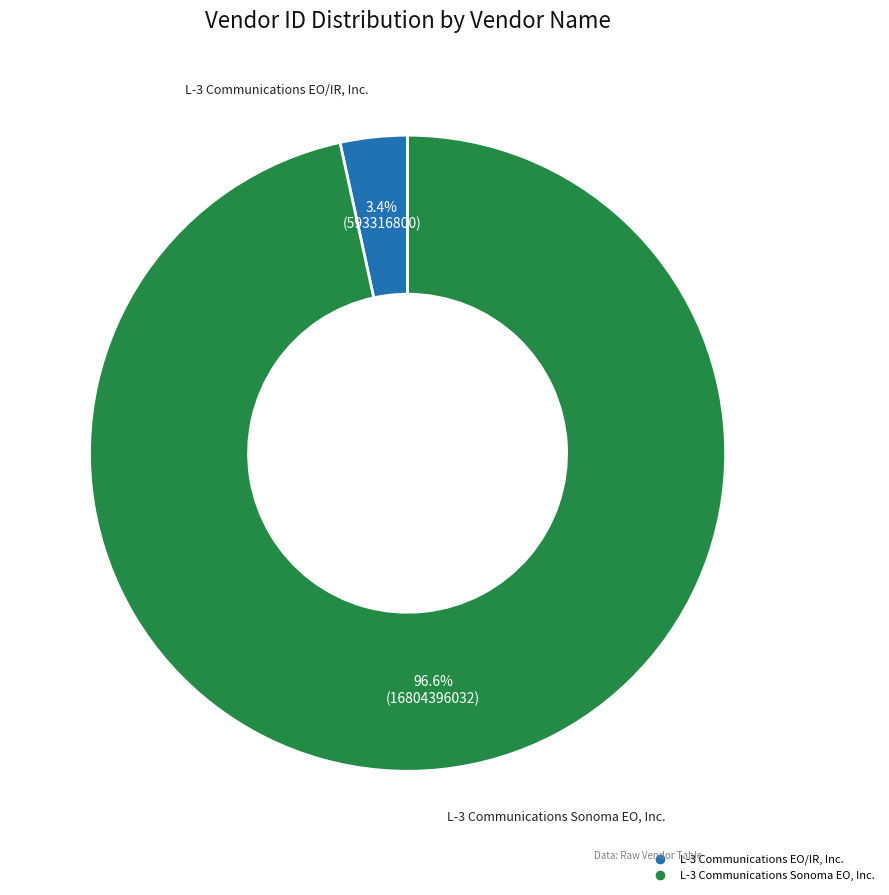

The L-3 Communications Sonoma EO, Inc. slice represents 85% of the pie. True or false?

False